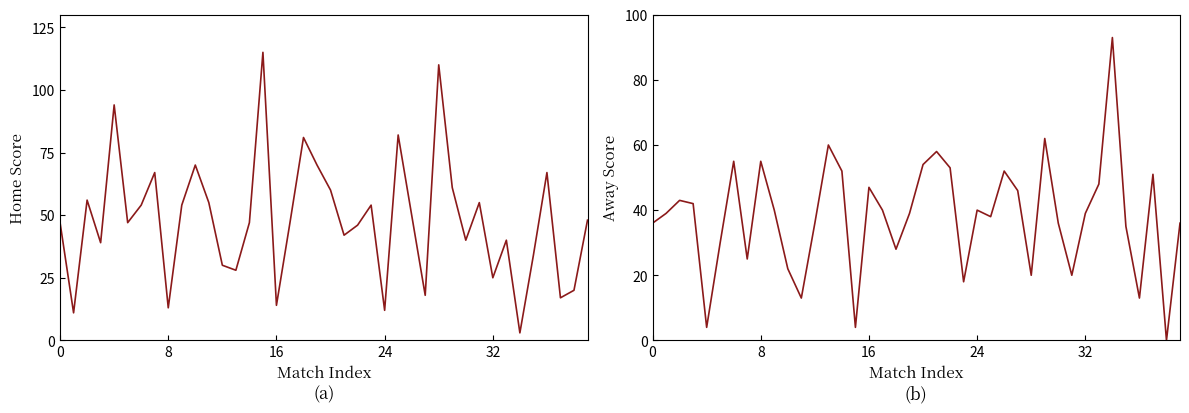

At which category does the chart reach its minimum across all series?

38